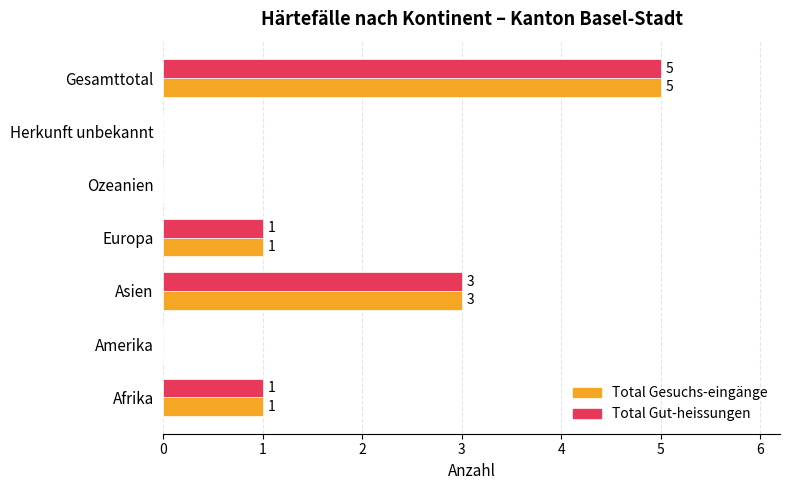

What is the sum of all Total Gesuchs-eingänge values?

10